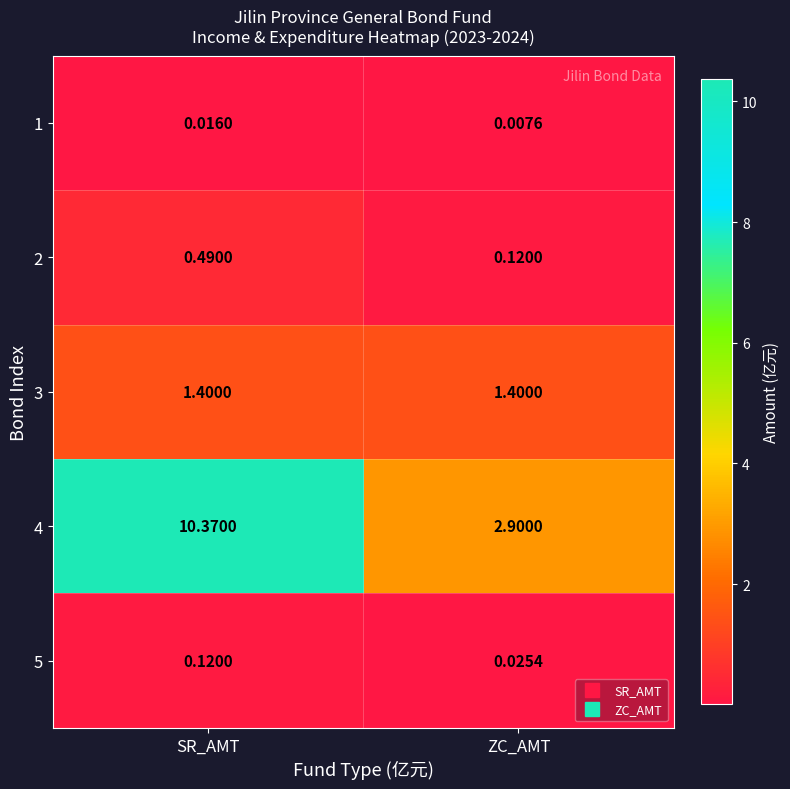

At which label is 5 closest to 0?

ZC_AMT